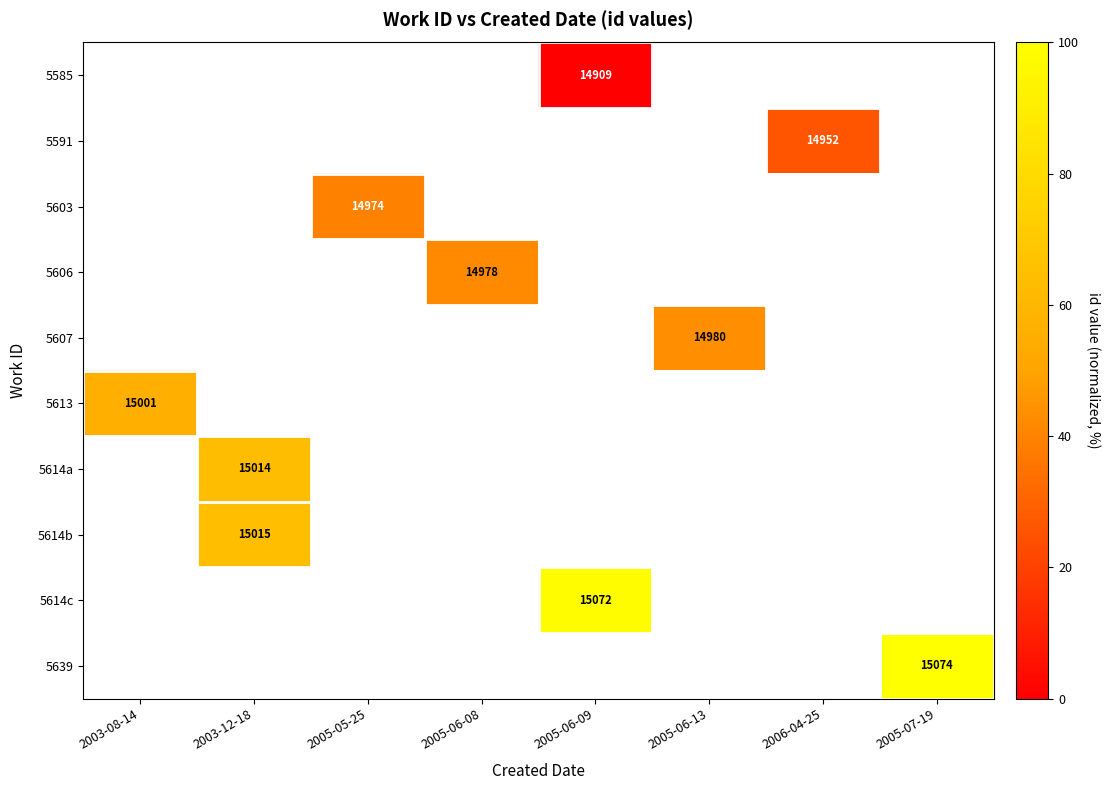

The value of 5614b at 2003-12-18 is 15015. True or false?

True